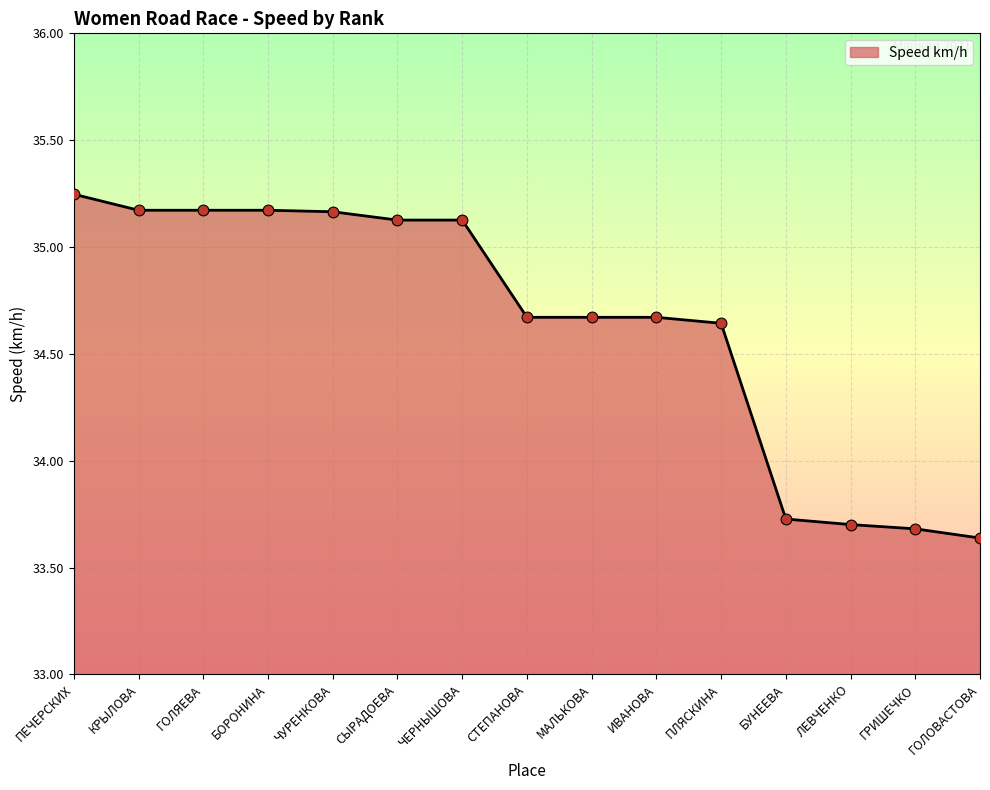

What is the change in value from ЧЕРНЫШОВА to ИВАНОВА?

-0.5